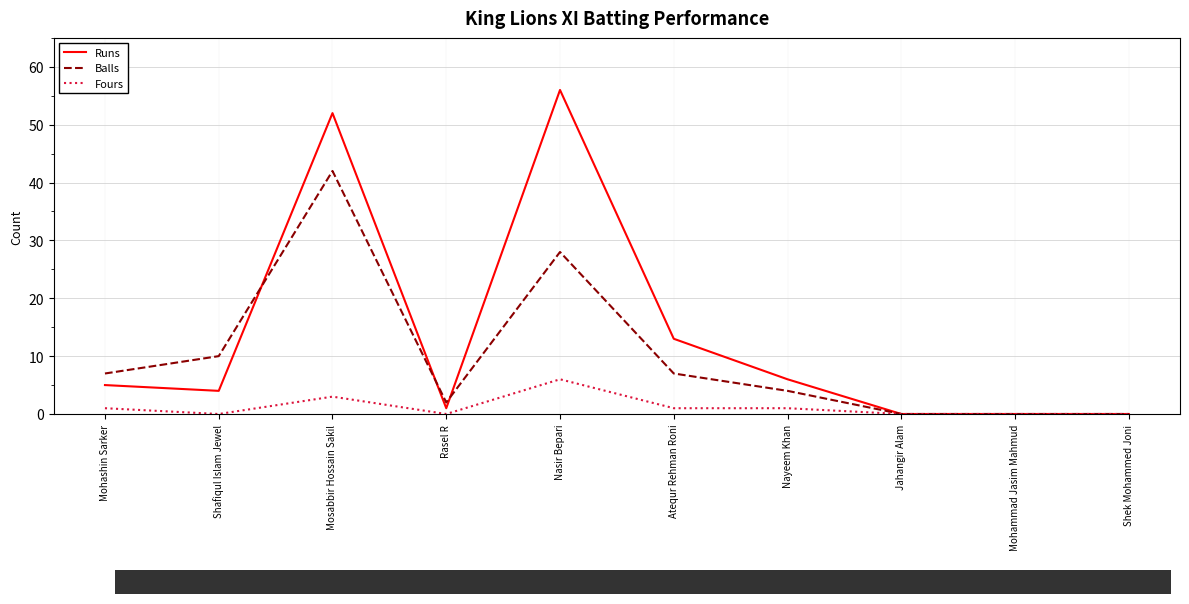

How many series are shown in this chart?

3